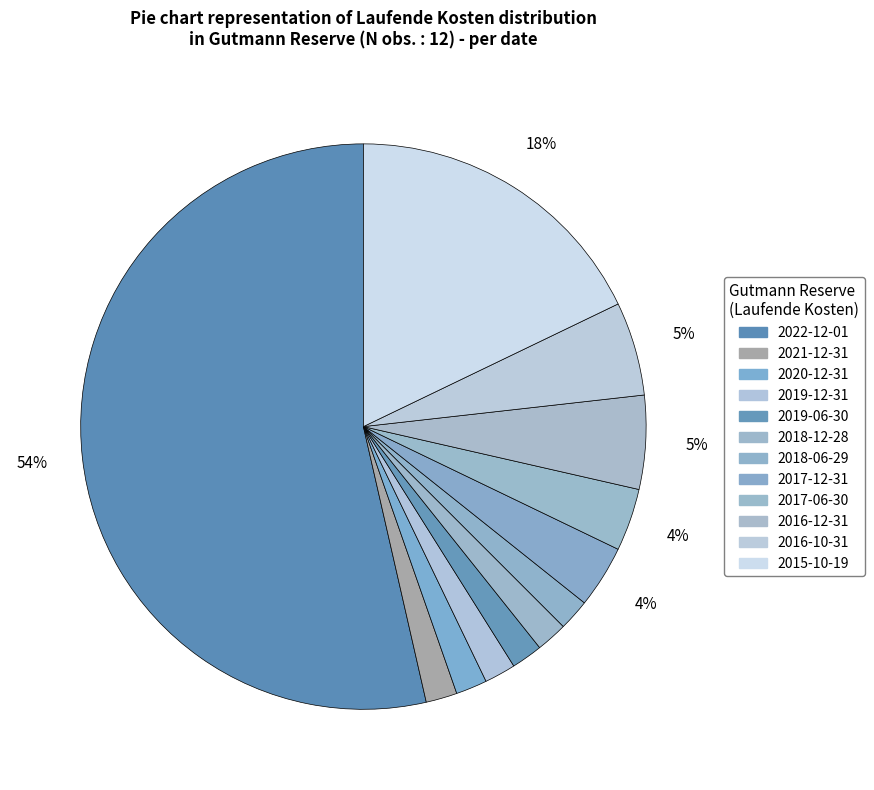

What percentage is the 2019-06-30 slice, to the nearest percent?

2%